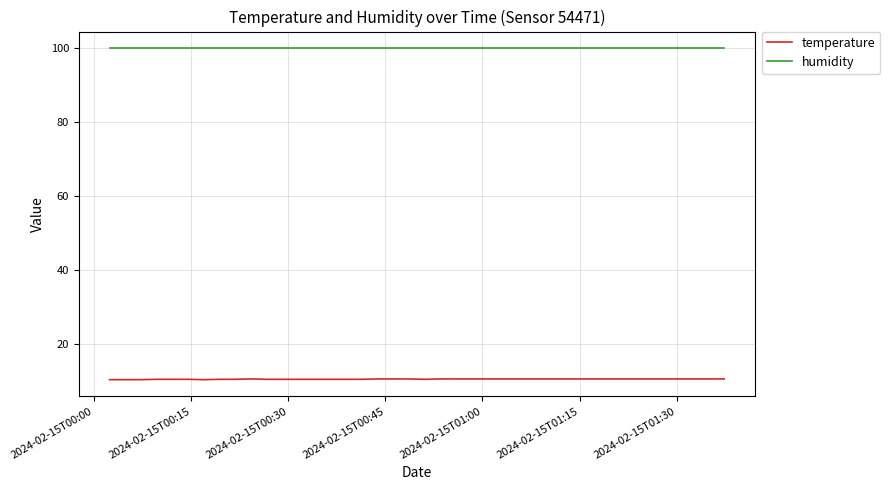

True or false: temperature has more than 0 points higher than both neighbors.

True